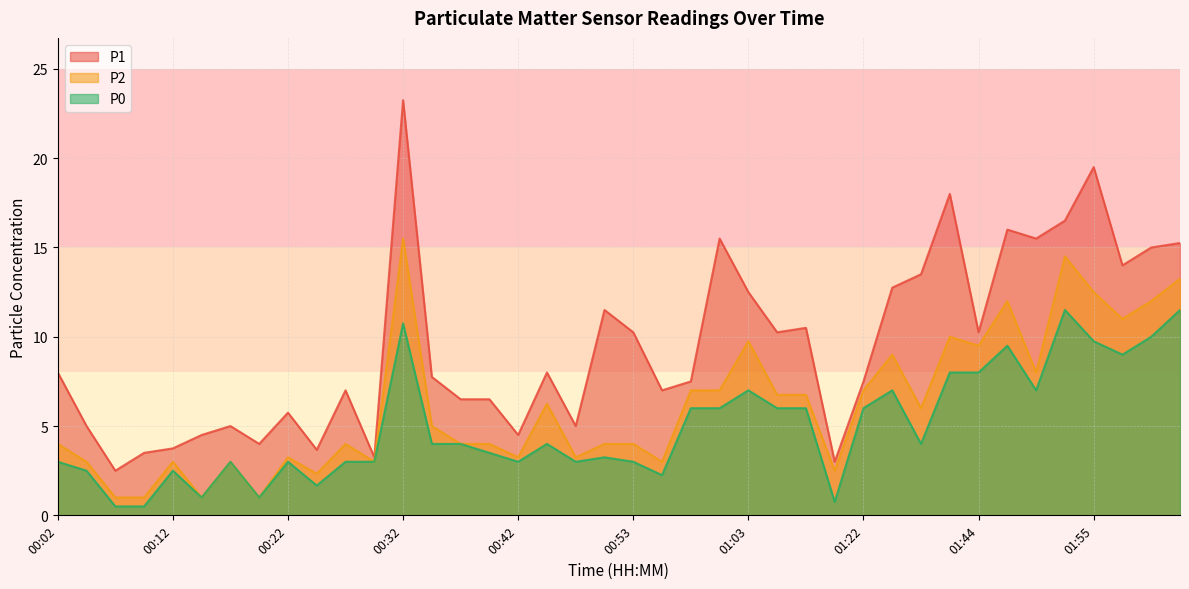

Between 00:27 and 00:04, which is larger?

00:27